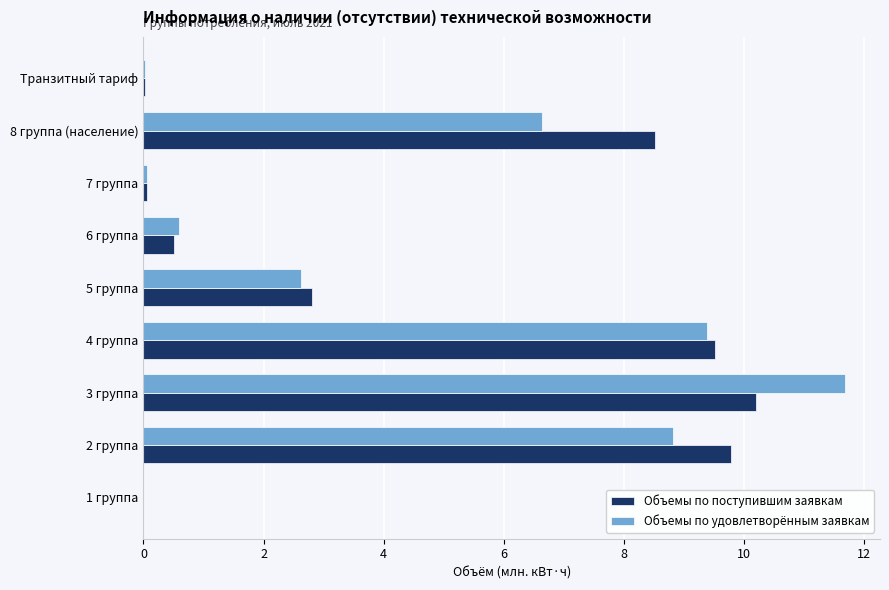

At which label is Объемы по поступившим заявкам closest to 5?

5 группа